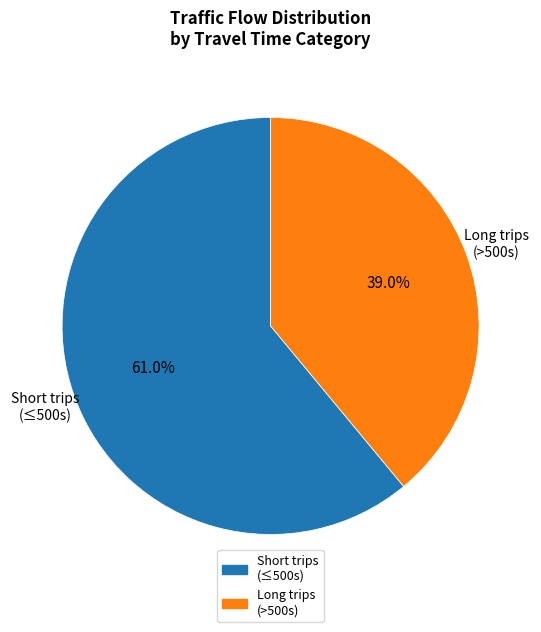

How many slices are in this pie chart?

2